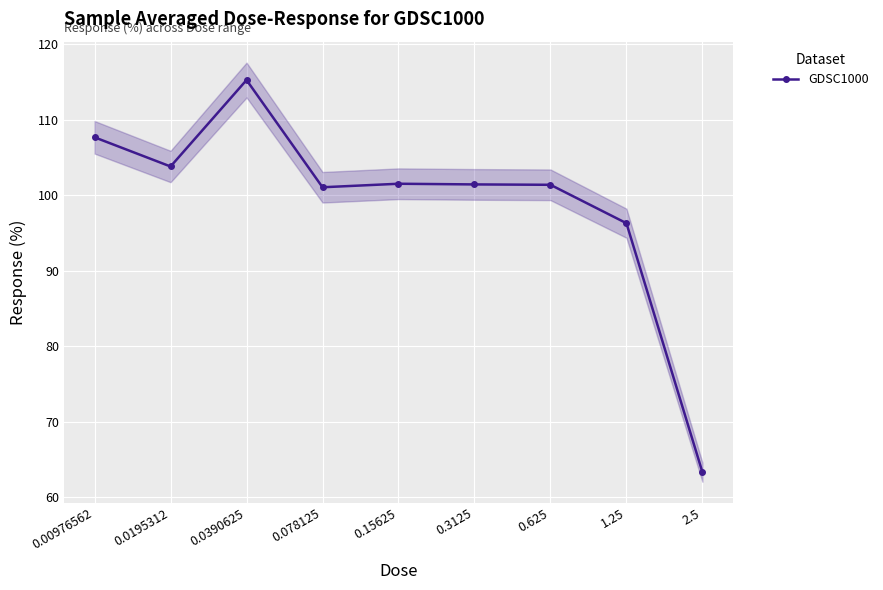

What is the sum of the values at 0.3125 and 0.625?

202.8